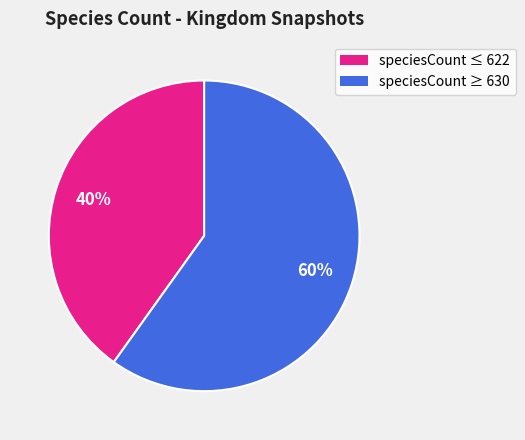

Is there any slice that represents more than half of the pie?

Yes